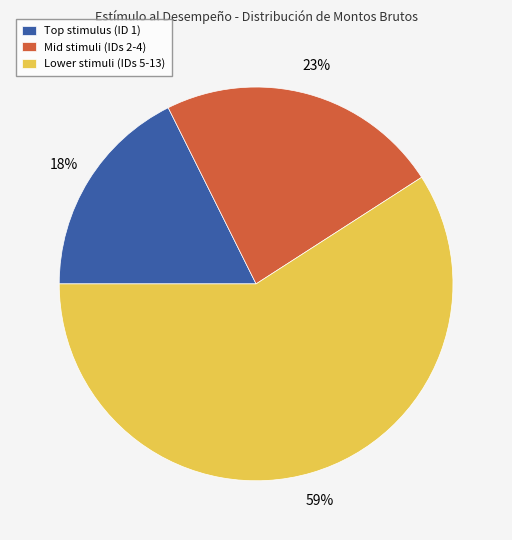

Rank the categories by value from lowest to highest.

Top stimulus (ID 1), Mid stimuli (IDs 2-4), Lower stimuli (IDs 5-13)